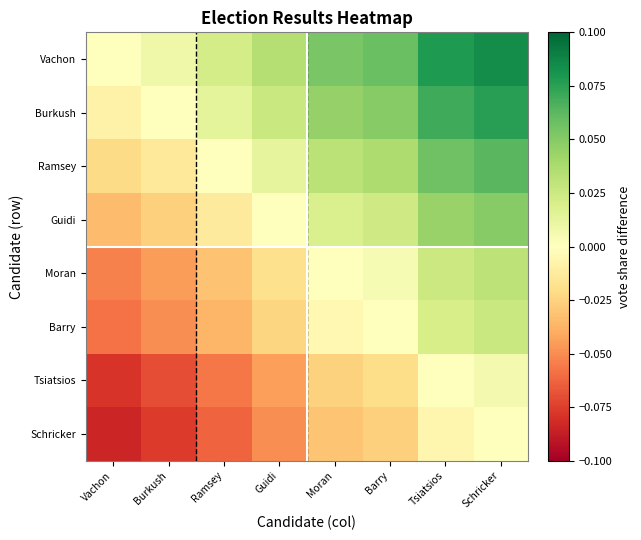

Which series has the widest spread of values?

Vachon